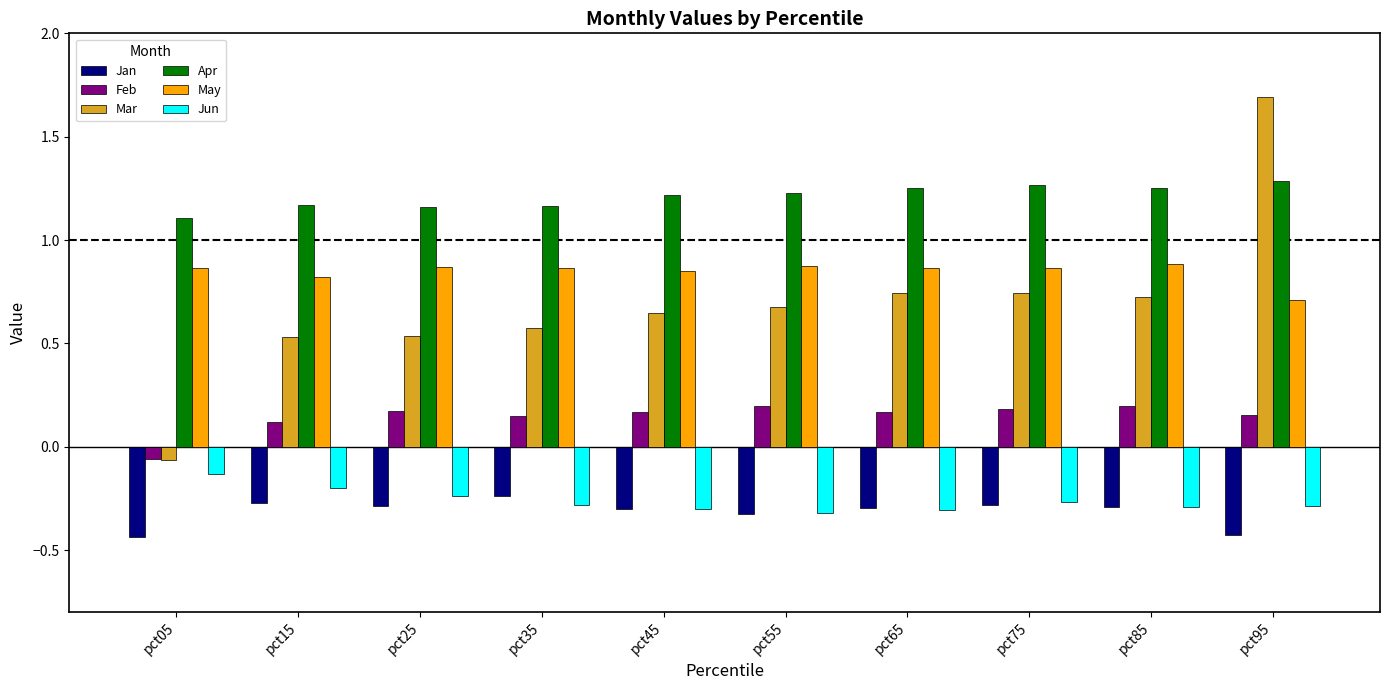

Rank the series at pct35 from highest to lowest value.

Apr, May, Mar, Feb, Jan, Jun